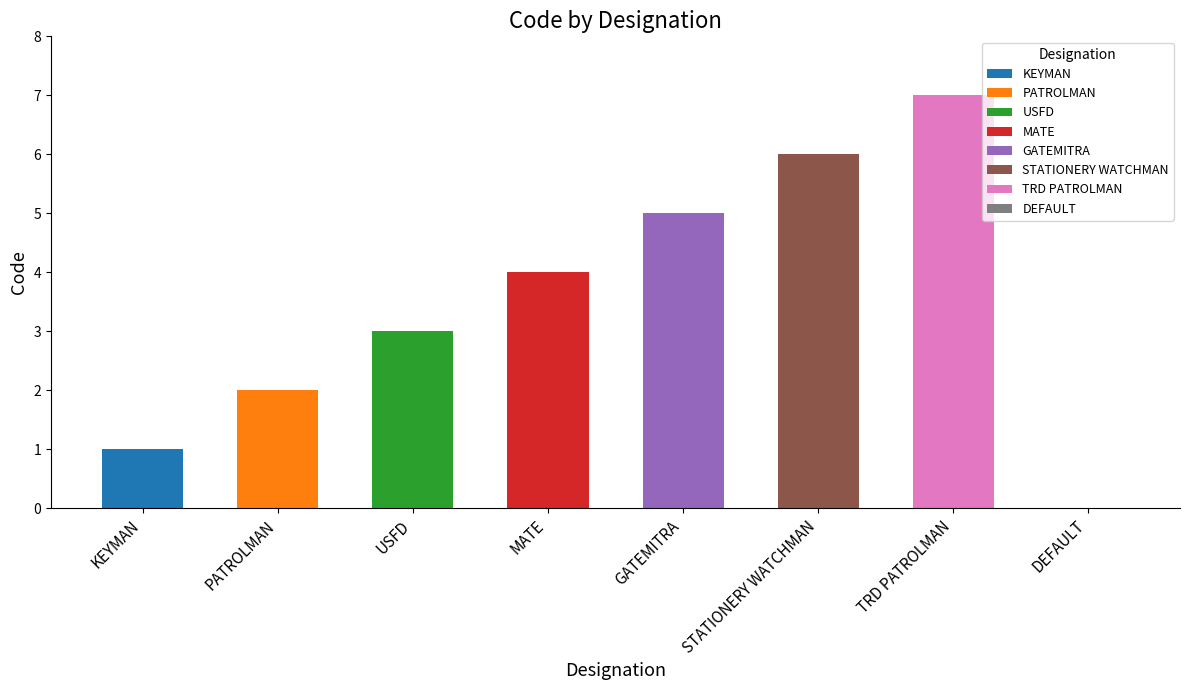

How many positive values are there?

7